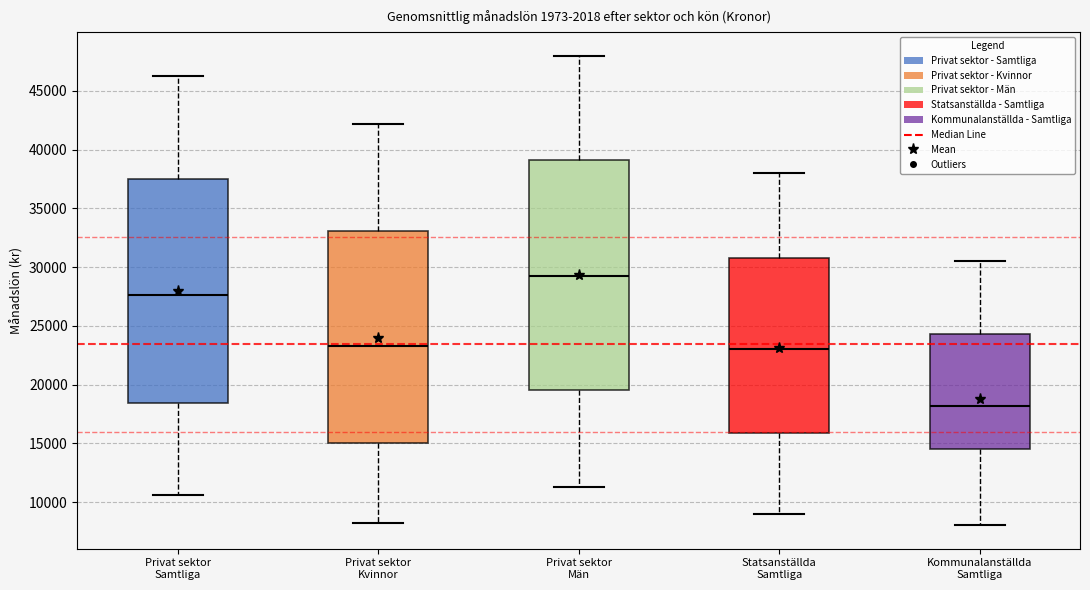

Where does the lower whisker of the box for Privat sektor Män end on the y-axis? The values are not printed on the chart, so give them approximately, as read against the axis.

11000